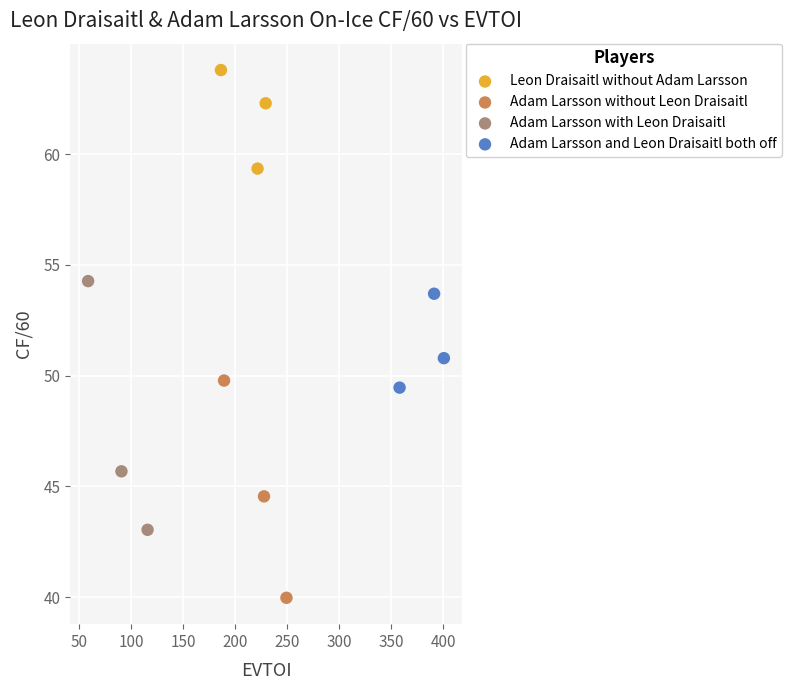

Which series contains the lowest Y value?

Adam Larsson without Leon Draisaitl